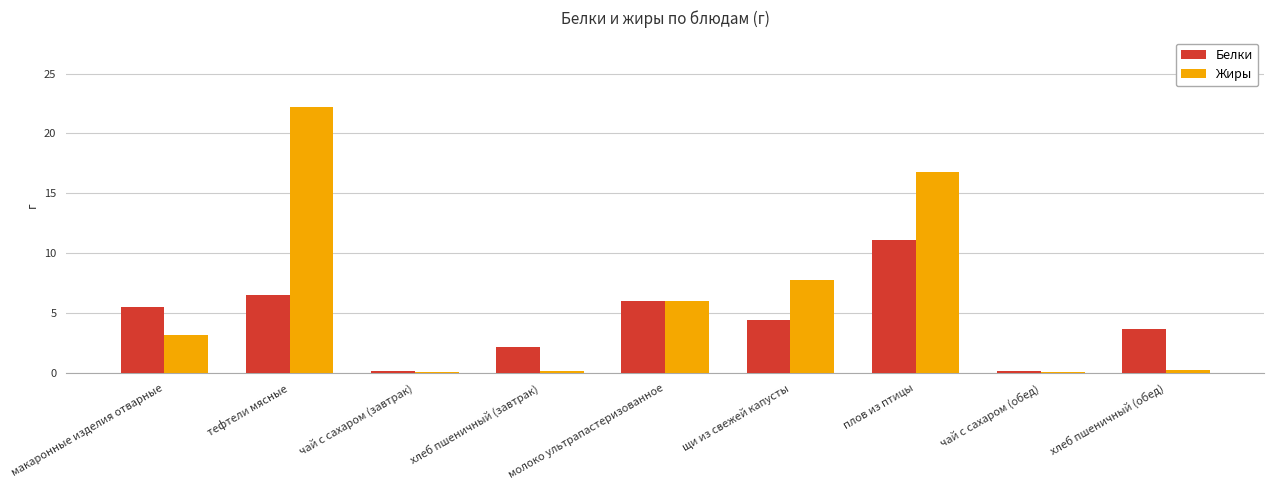

What is the label of the 8th bar from the left?

чай с сахаром (обед)